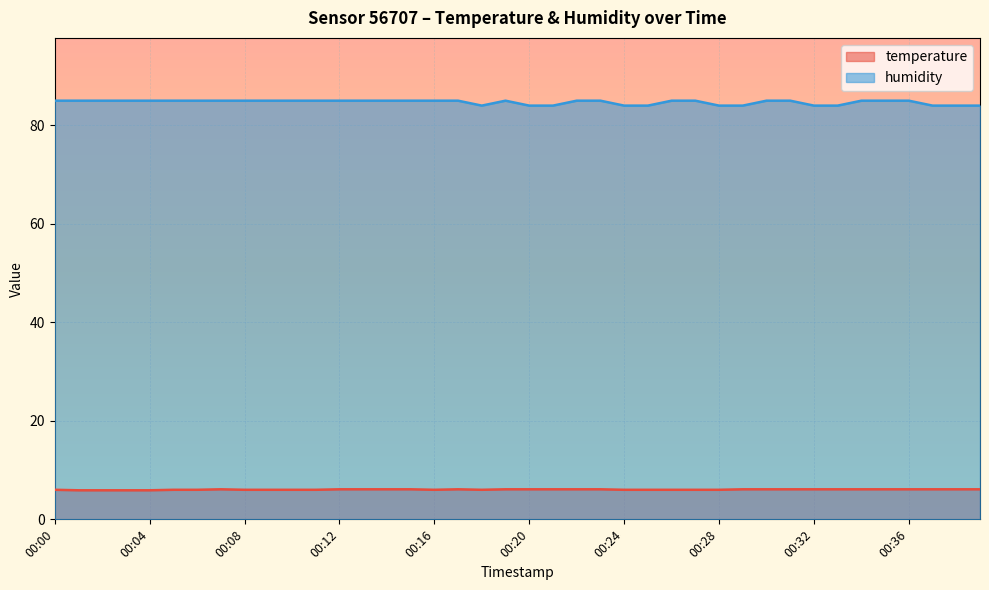

List the labels in order of humidity value, smallest first.

00:18, 00:20, 00:21, 00:24, 00:25, 00:28, 00:29, 00:32, 00:33, 00:37, 00:38, 00:39, 00:00, 00:01, 00:02, 00:03, 00:04, 00:05, 00:06, 00:07, 00:08, 00:09, 00:10, 00:11, 00:12, 00:13, 00:14, 00:15, 00:16, 00:17, 00:19, 00:22, 00:23, 00:26, 00:27, 00:30, 00:31, 00:34, 00:35, 00:36